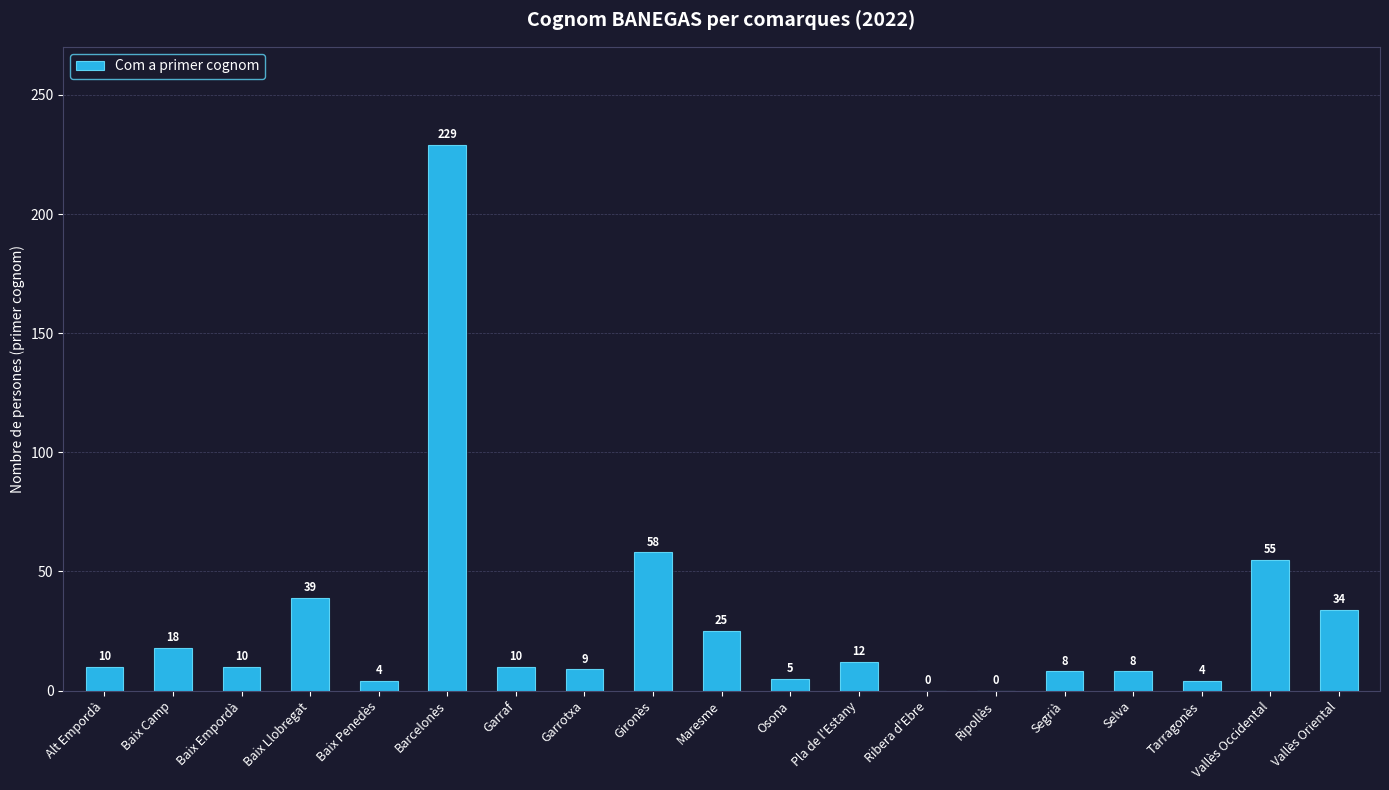

What is the sum of the values at Maresme and Baix Penedès?

29